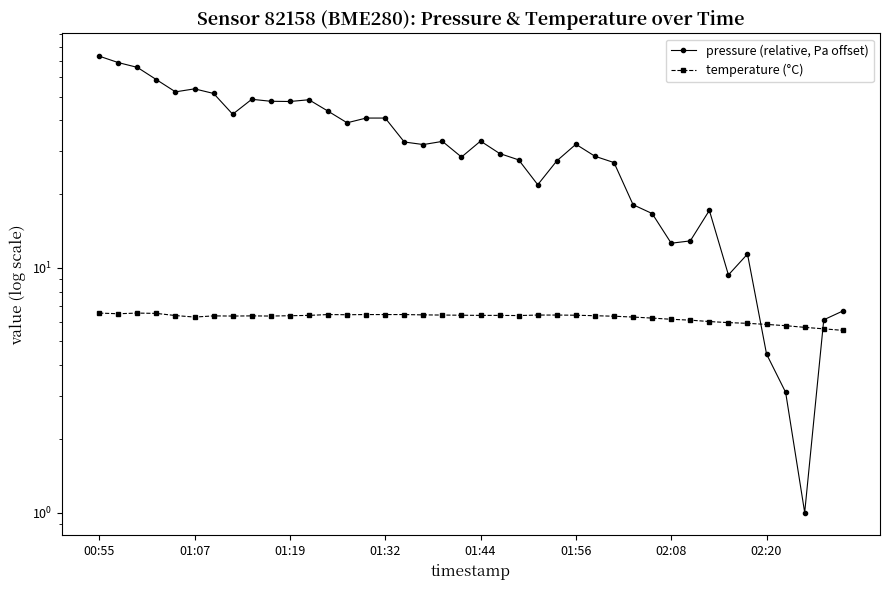

The value of temperature (°C) at 11 is 2.4. True or false?

False